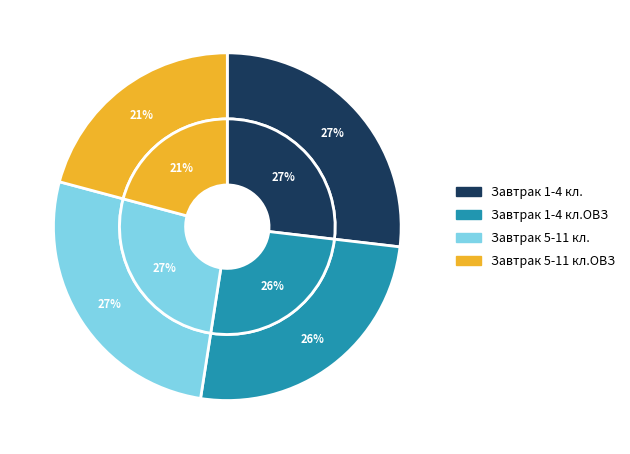

To the nearest percent, what percentage of the pie is Завтрак 1-4 кл.?

27%